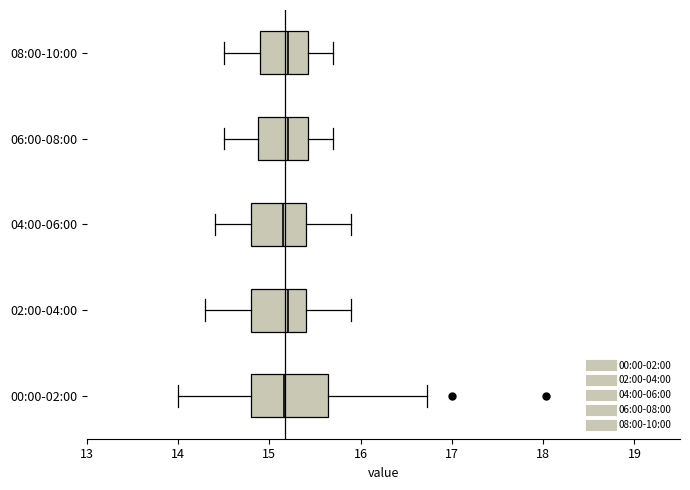

Reading bottom to top, transcribe this box plot: for each box, give where its median line is, the range the box spans, and where its two whiskers end, as read against the x-axis. The values are not printed on the chart, so give them approximately, as read against the axis.

00:00-02:00: median 15.2, box 14.8 to 15.6, whiskers 14.0 to 16.7
02:00-04:00: median 15.2, box 14.8 to 15.4, whiskers 14.3 to 15.9
04:00-06:00: median 15.2, box 14.8 to 15.4, whiskers 14.4 to 15.9
06:00-08:00: median 15.2, box 14.9 to 15.4, whiskers 14.5 to 15.7
08:00-10:00: median 15.2, box 14.9 to 15.4, whiskers 14.5 to 15.7